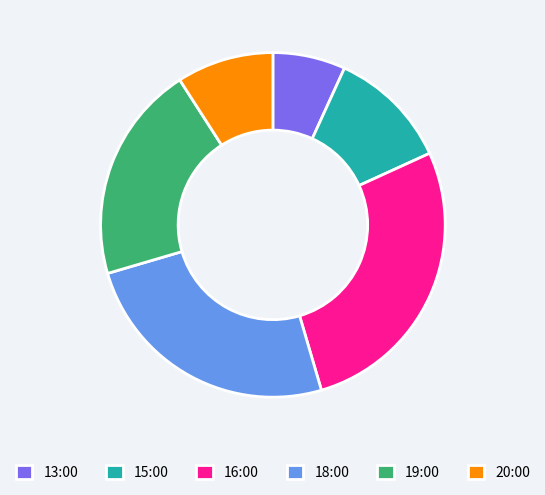

Combined, do 20:00 and 19:00 account for over 50%?

No